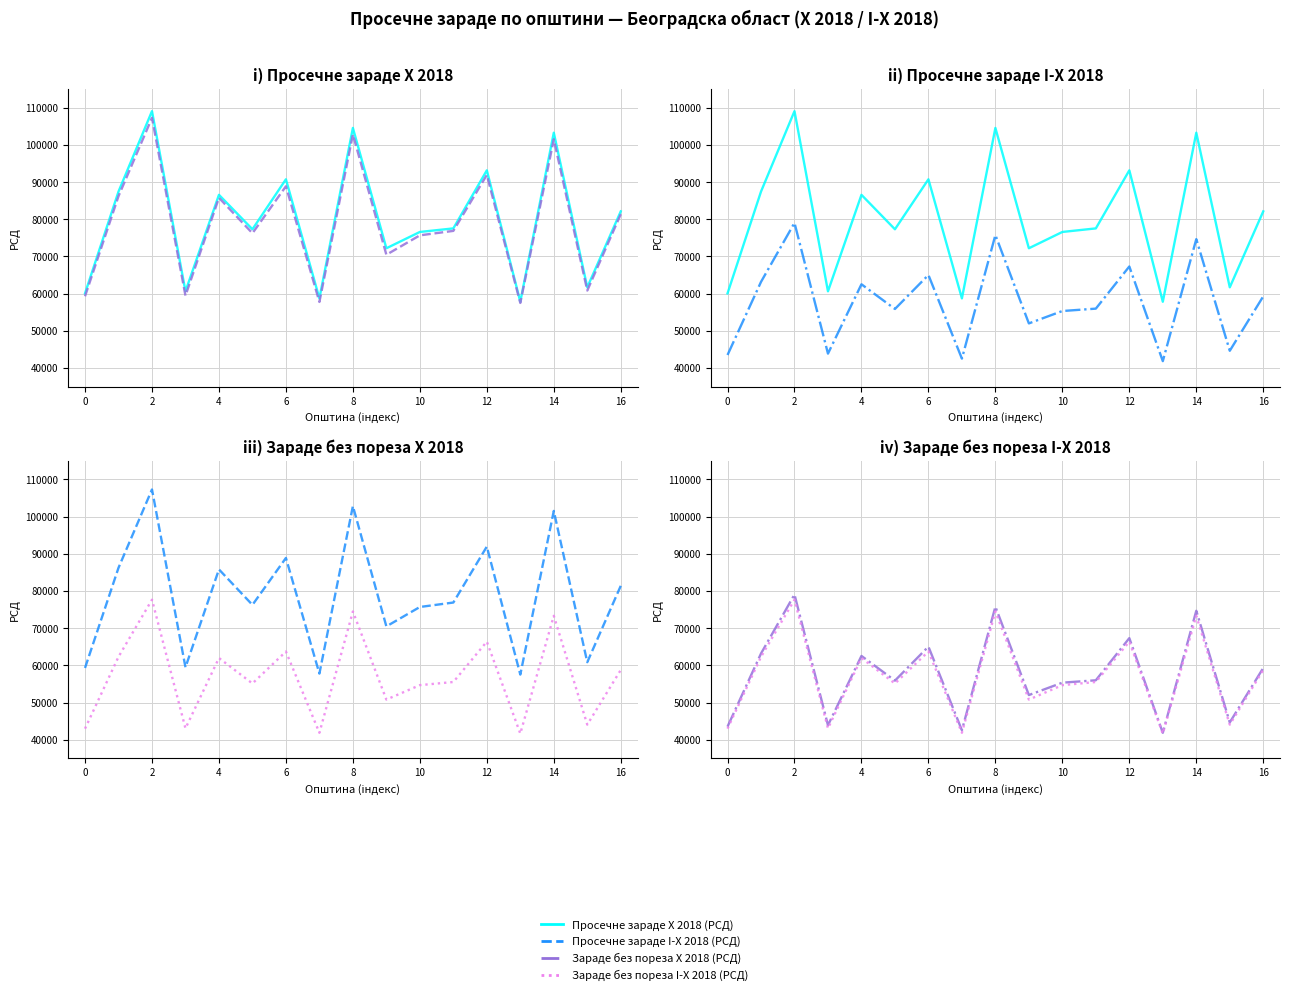

What is the value of the Просечне зараде I-X 2018 (РСД) point at the 14th from the left?

57510